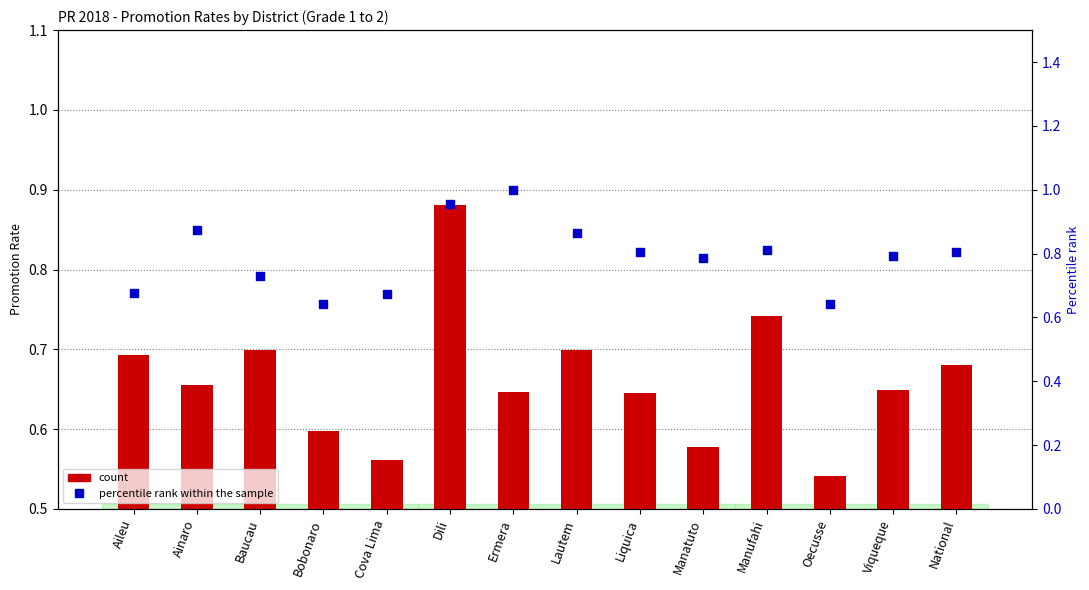

Is the value of Promotion Rate (Male, Grade 1-2) at Viqueque greater than the value of Percentile rank at Cova Lima?

No